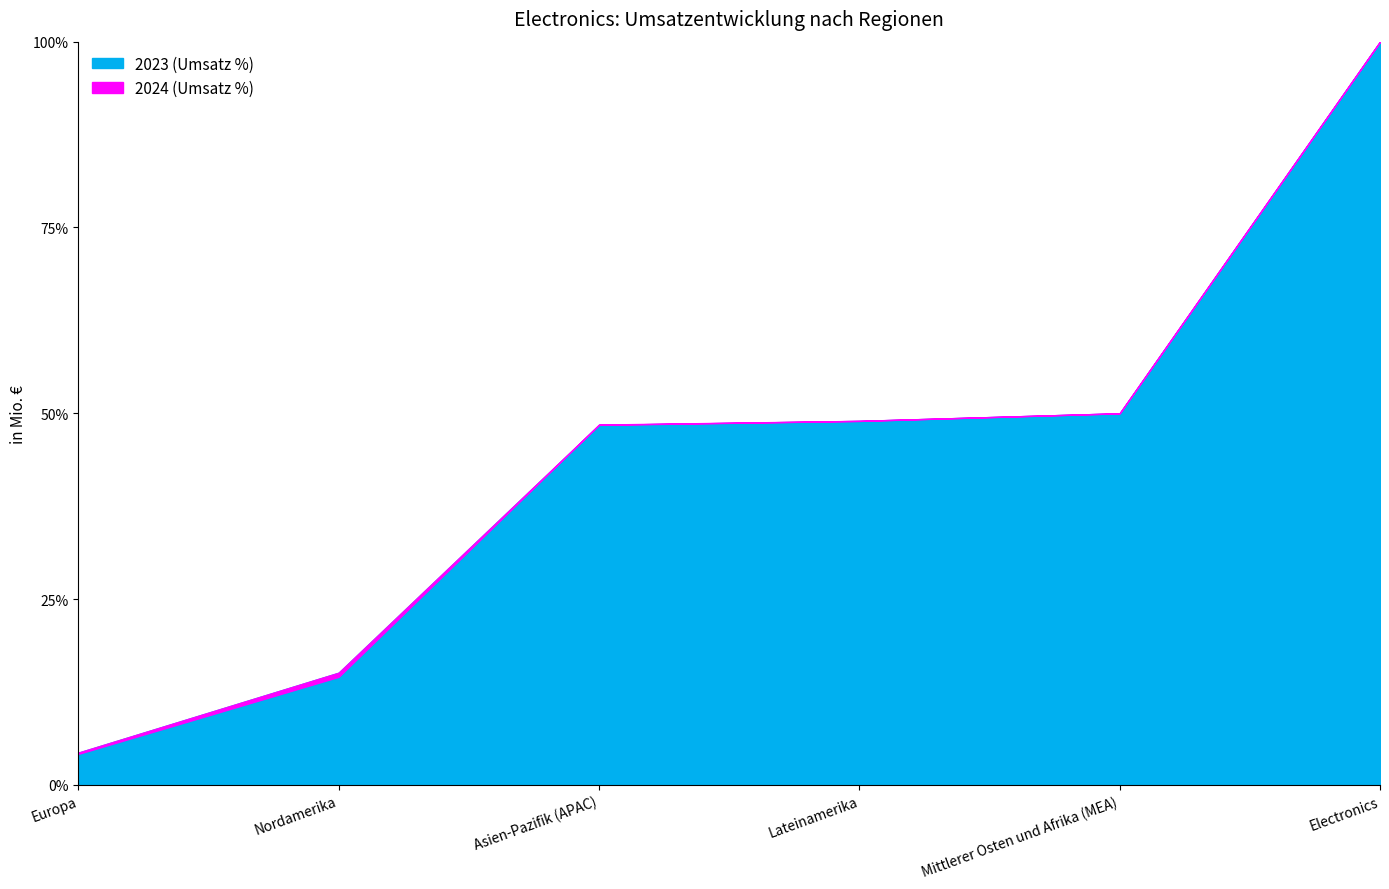

At which label does 2024 first exceed 785?

Asien-Pazifik (APAC)